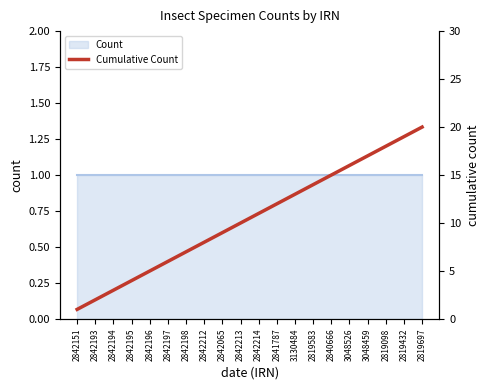

Reading left to right, transcribe all the data shown in this chart.

2842151=1	2842193=2	2842194=3	2842195=4	2842196=5	2842197=6	2842198=7	2842212=8	2842065=9	2842213=10	2842214=11	2841787=12	3130484=13	2819583=14	2840666=15	3048526=16	3048459=17	2819098=18	2819432=19	2819697=20